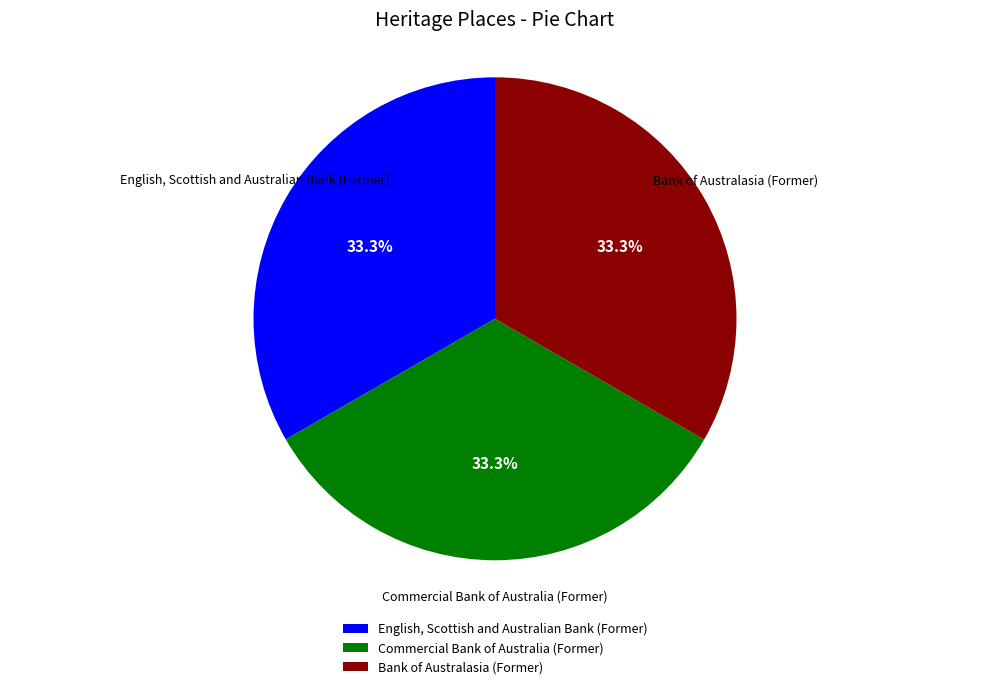

Count the number of slices in the pie.

3